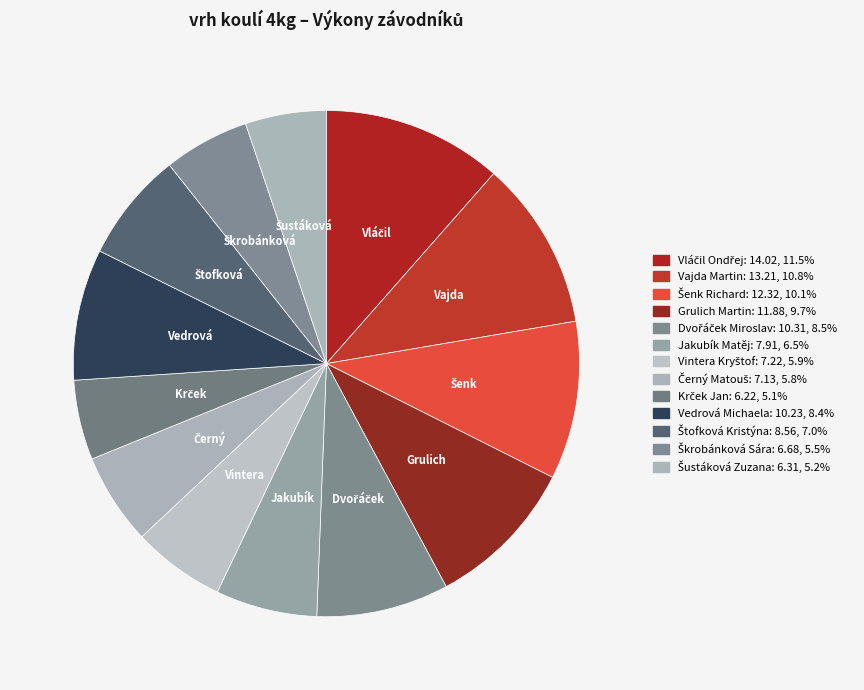

Count the number of slices in the pie.

13